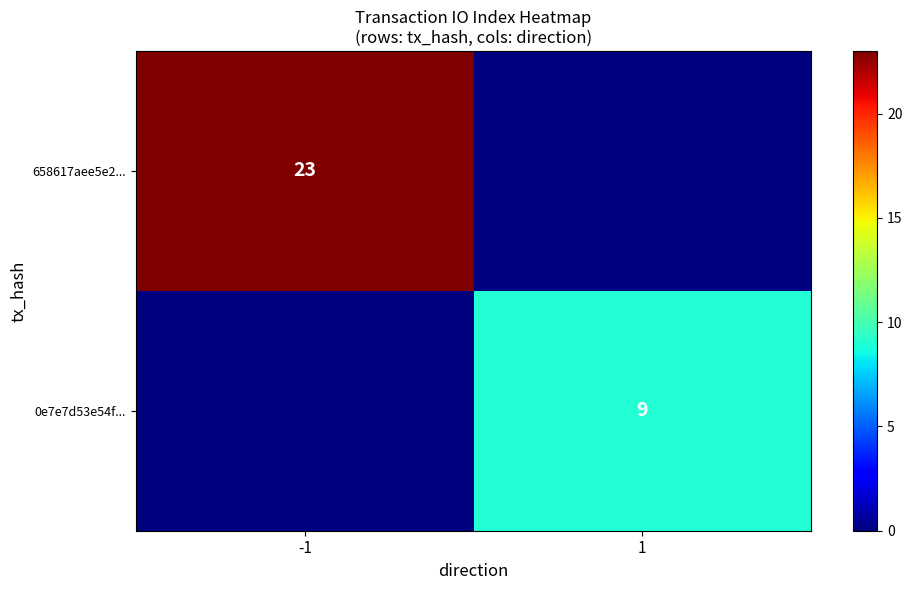

True or false: 658617aee5e2... has a value of 23 at -1.

True